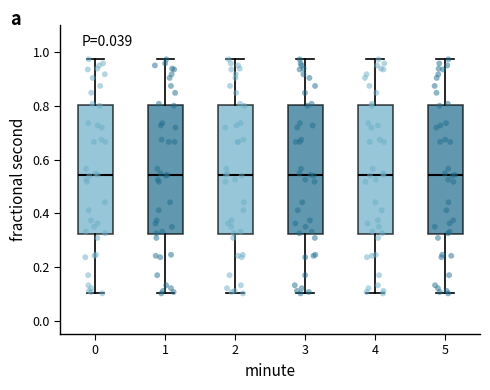

Reading left to right, transcribe this box plot: for each box, give where its median line is, the range the box spans, and where its two whiskers end, as read against the y-axis. The values are not printed on the chart, so give them approximately, as read against the axis.

0: median 0.54, box 0.32 to 0.80, whiskers 0.10 to 0.98
1: median 0.54, box 0.32 to 0.80, whiskers 0.10 to 0.98
2: median 0.54, box 0.32 to 0.80, whiskers 0.10 to 0.98
3: median 0.54, box 0.32 to 0.80, whiskers 0.10 to 0.98
4: median 0.54, box 0.32 to 0.80, whiskers 0.10 to 0.98
5: median 0.54, box 0.32 to 0.80, whiskers 0.10 to 0.98